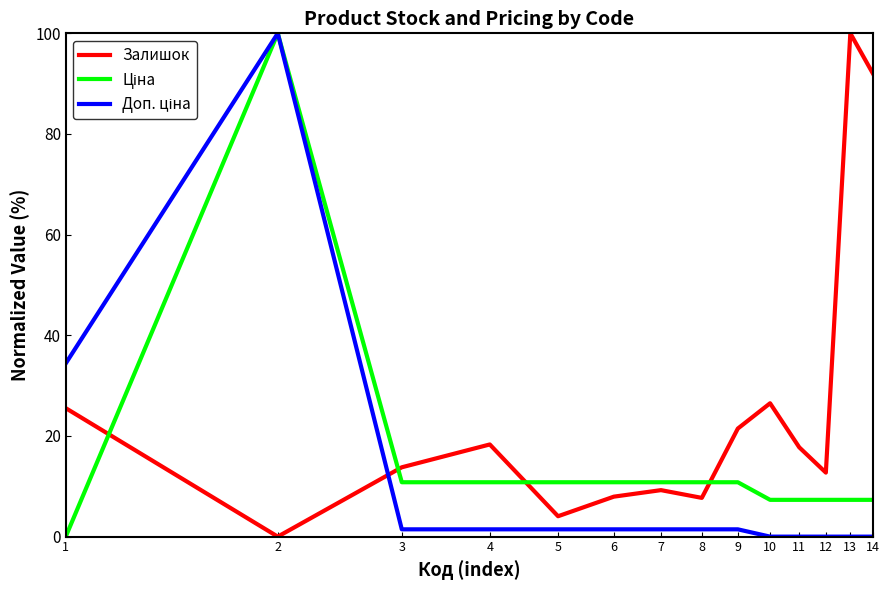

What is the greatest value displayed?

100.0